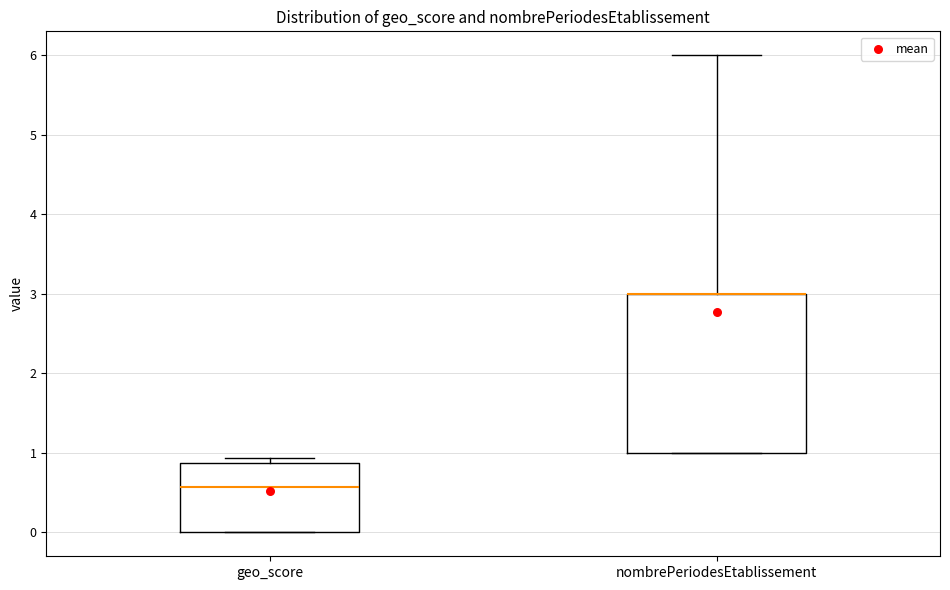

Reading left to right, read every box against the y-axis: the position of its median line, the range the box covers, and the ends of its whiskers. The values are not printed on the chart, so give them approximately, as read against the axis.

geo_score: median 0.6, box 0.0 to 0.9, whiskers 0.0 to 0.9 (just above the box's upper edge)
nombrePeriodesEtablissement: median 3.0 (drawn on the box's upper edge), box 1.0 to 3.0, whiskers 1.0 to 6.0